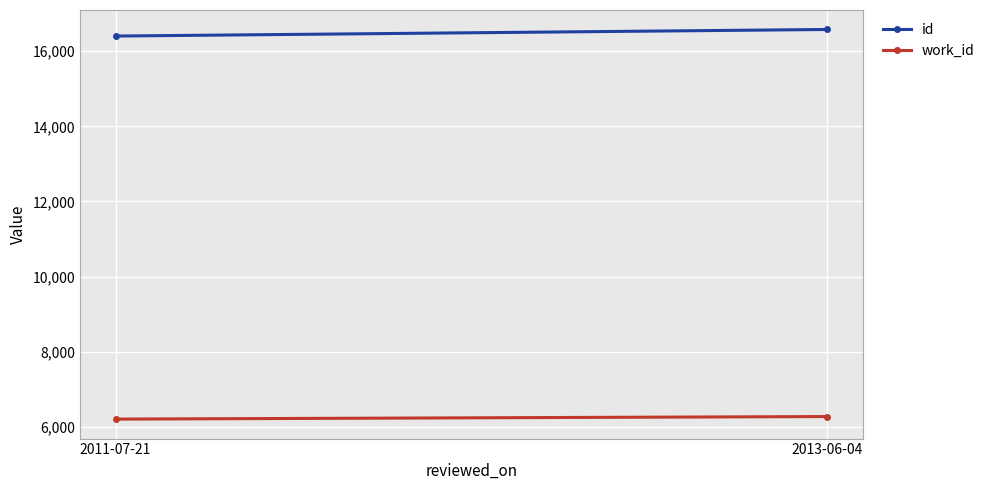

At which category does the chart reach its minimum across all series?

2011-07-21